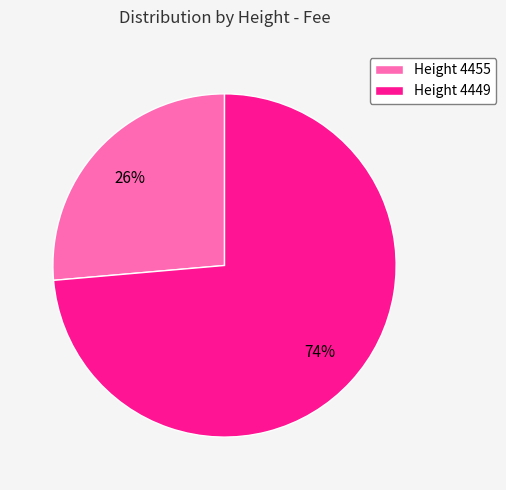

Between Height 4455 and Height 4449, which is larger?

Height 4449